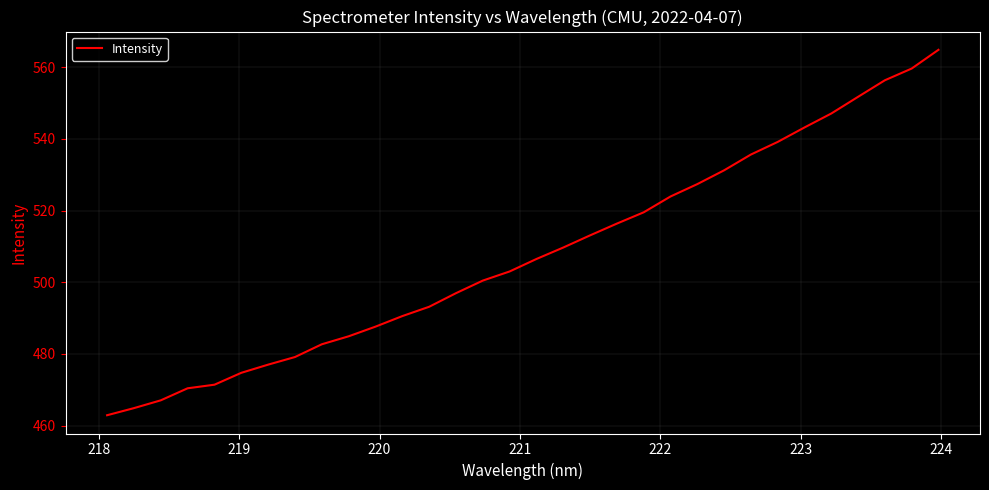

What is the minimum value shown in the chart?

462.9